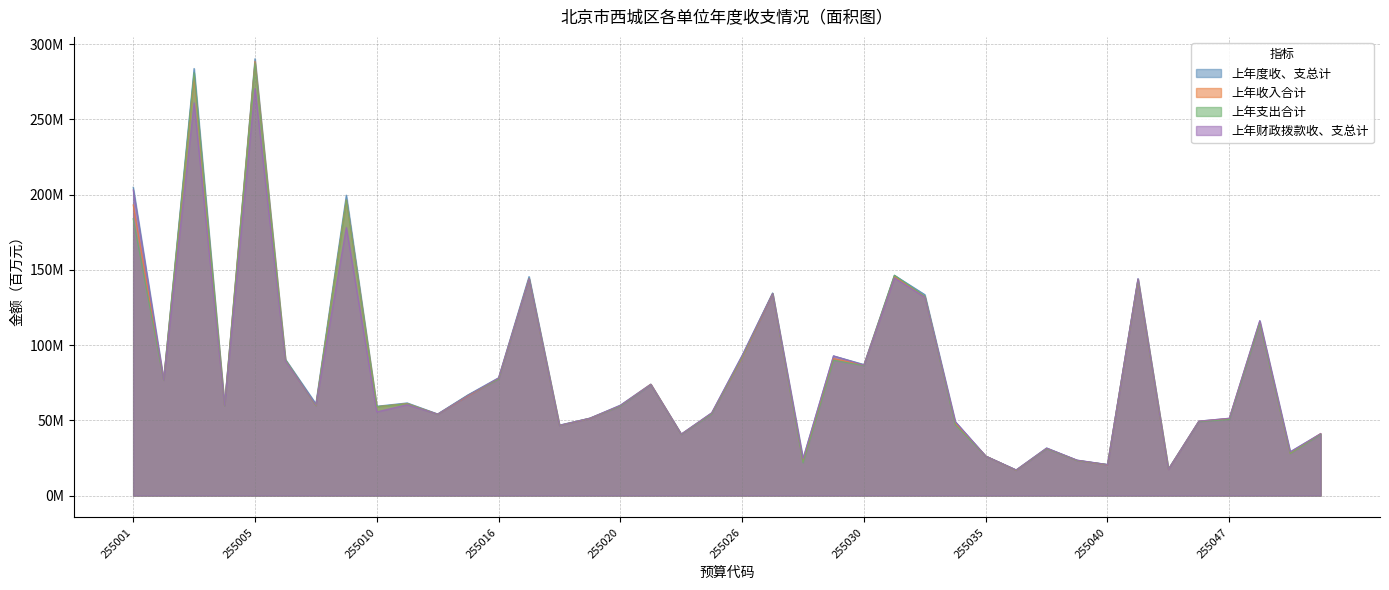

In 上年财政拨款收、支总计, how many points are higher than both neighbors (excluding endpoints)?

12